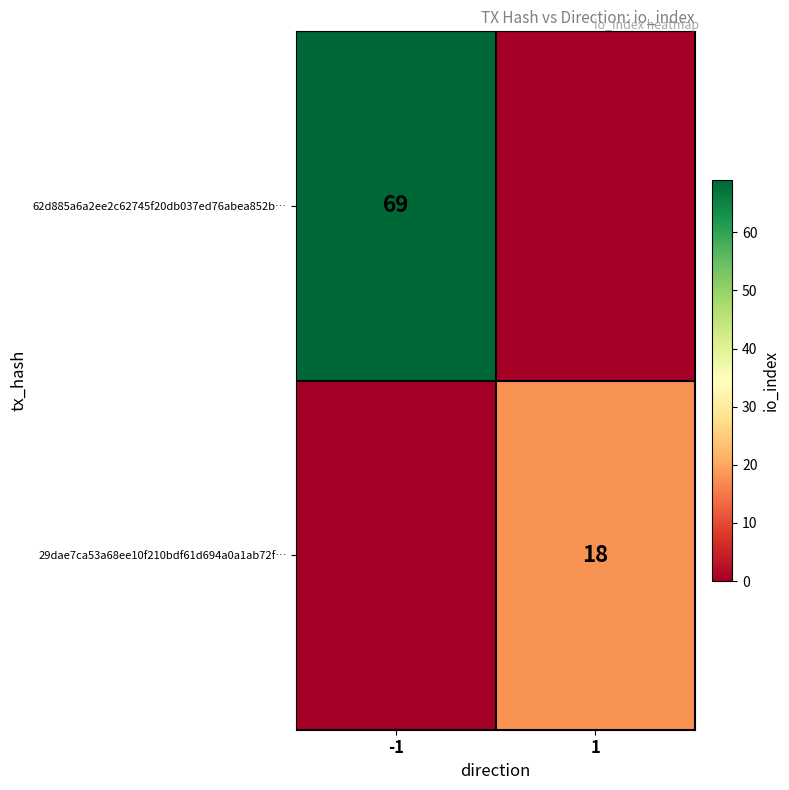

The 62d885a6a2ee2c62745f20db037ed76abea852b… series shows 69 at -1. True or false?

True